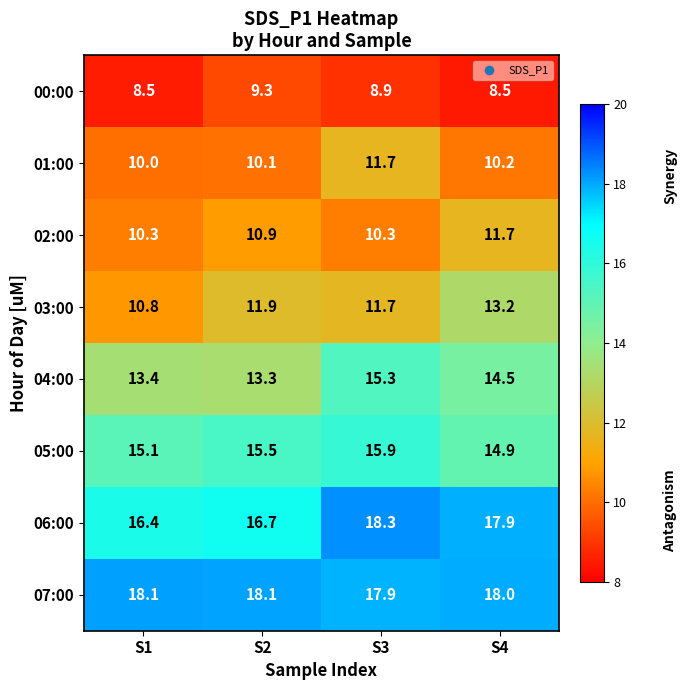

At which label is 06:00 closest to 17?

S2